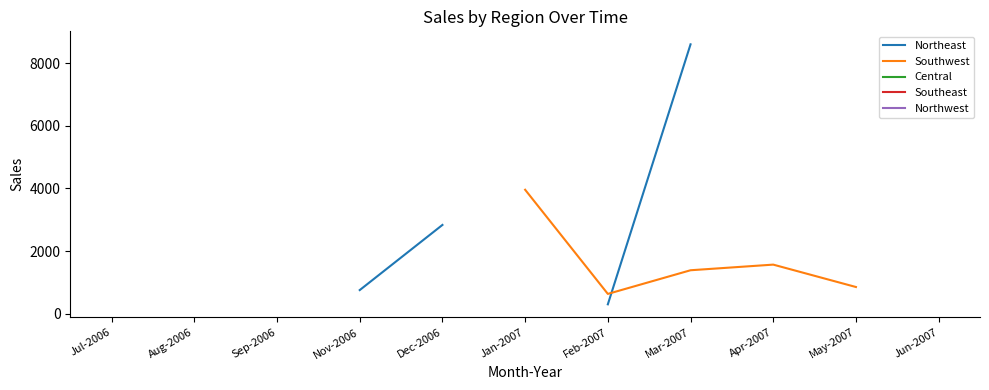

True or false: Northeast and Central intersect in this chart.

False